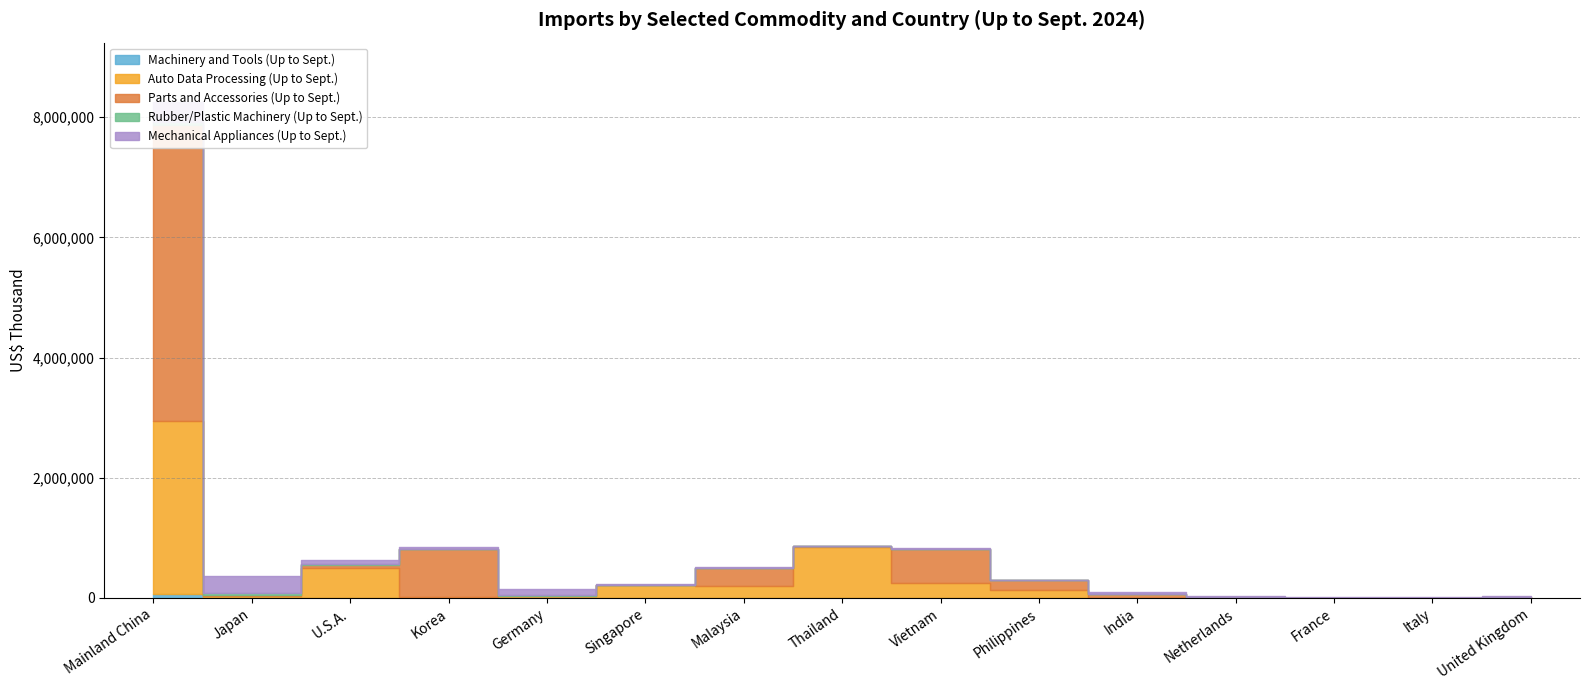

How many times do Auto Data Processing (Up to Sept.) and Mechanical Appliances (Up to Sept.) cross each other?

8